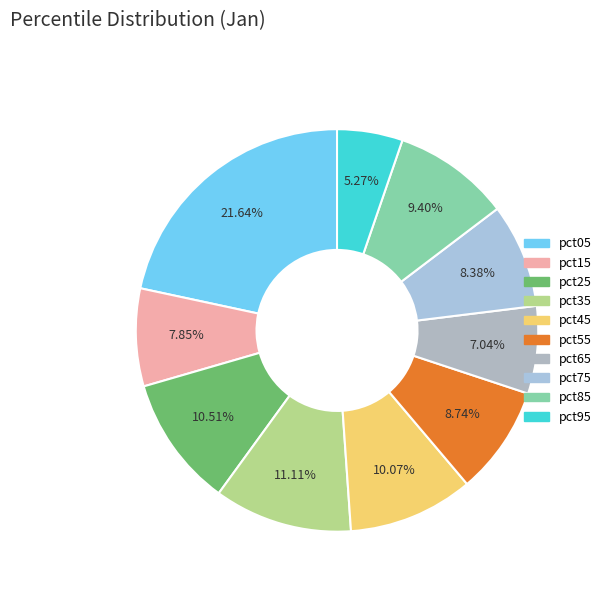

Which category has the biggest portion of the pie?

pct05